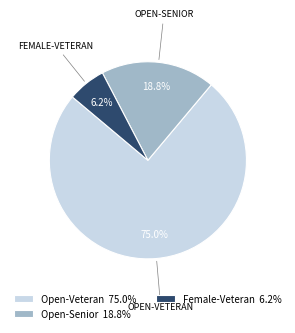

Rank the categories by value from highest to lowest.

Open-Veteran 75.0%, Open-Senior 18.8%, Female-Veteran 6.2%